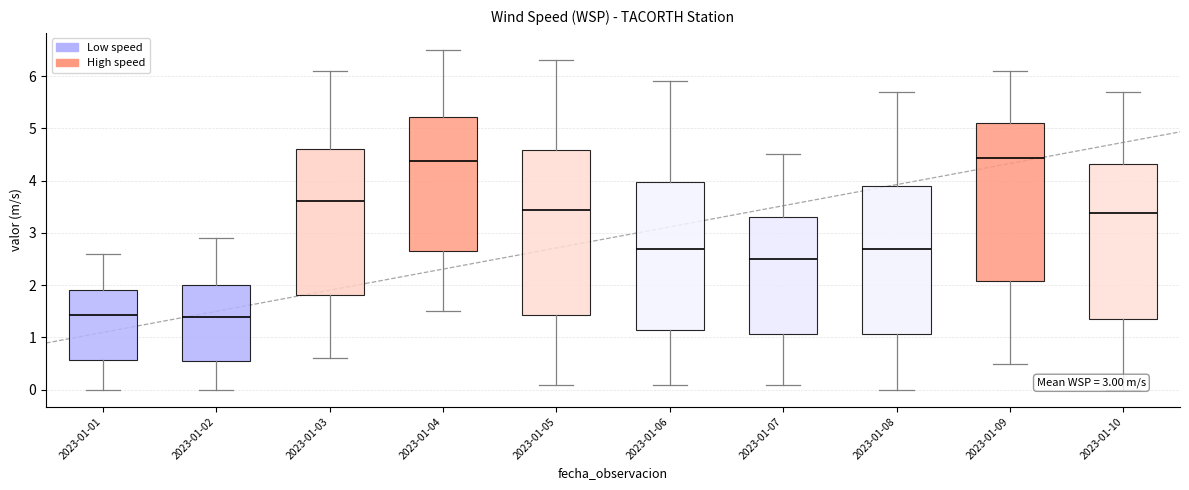

Which box is the tallest, from its lower edge to its upper edge?

2023-01-05